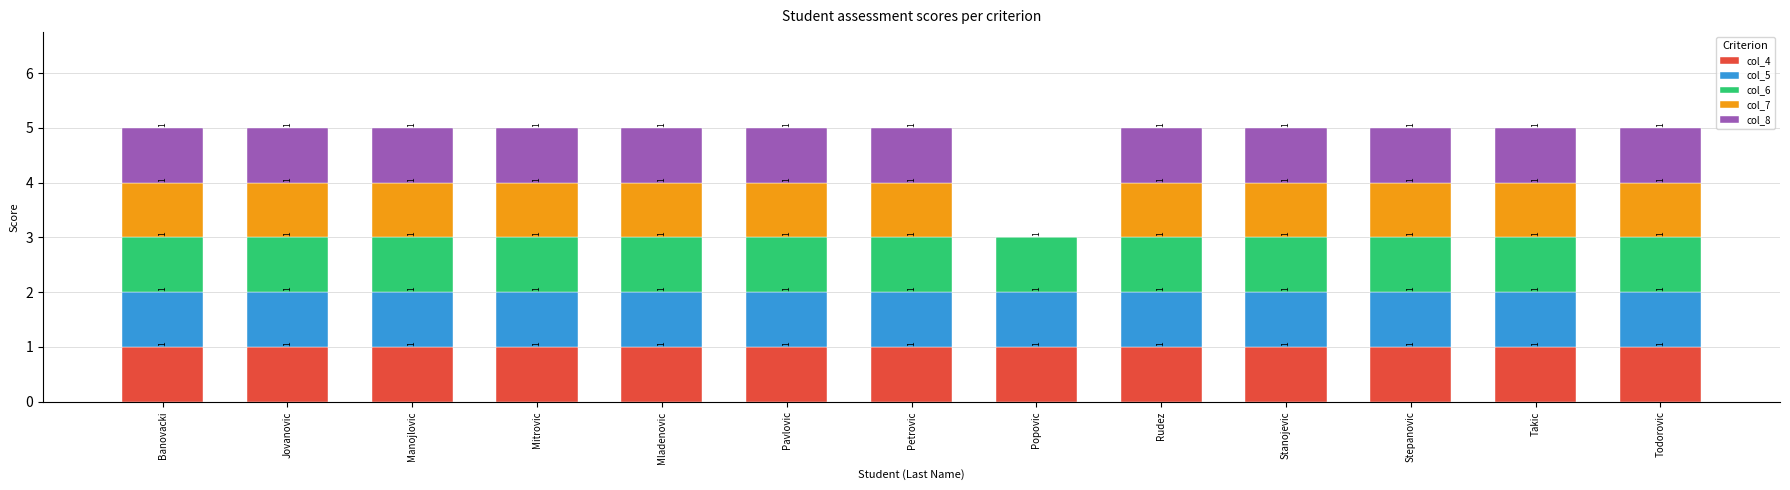

What is the total value across all series at Mitrovic?

5